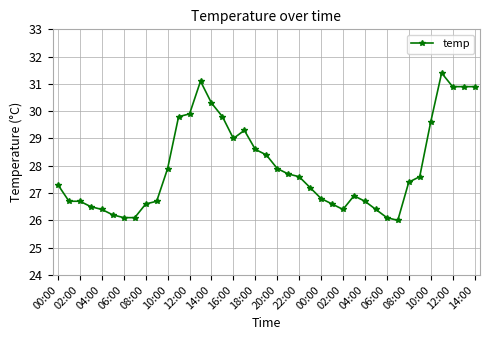

Does the chart have visible grid lines?

Yes